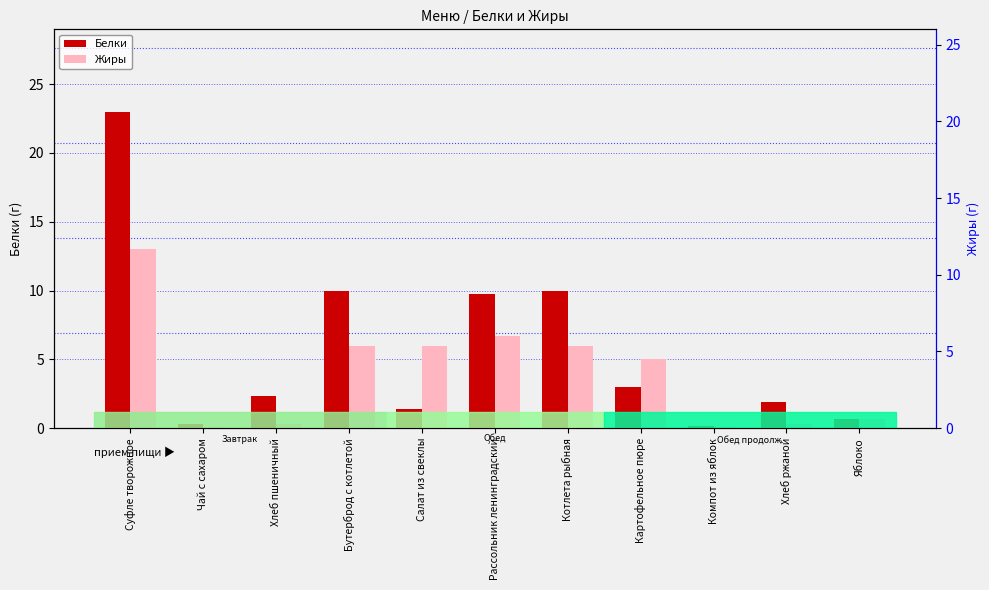

Between Рассольник ленинградский and Котлета рыбная, which is larger?

Котлета рыбная